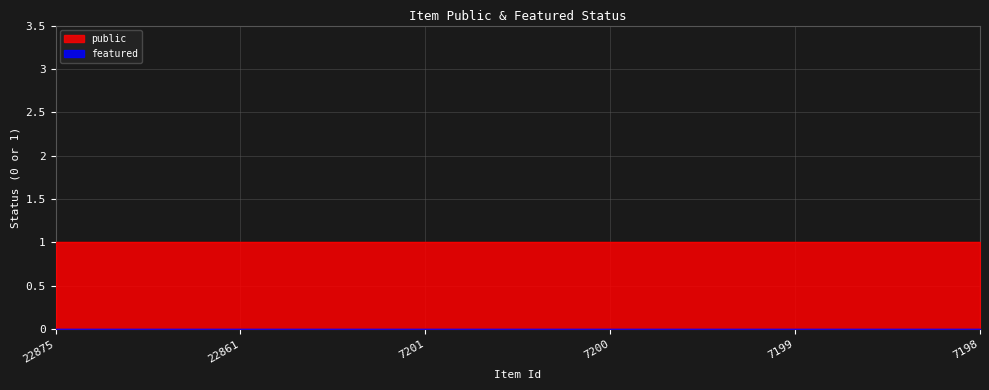

How many series are shown in this chart?

2